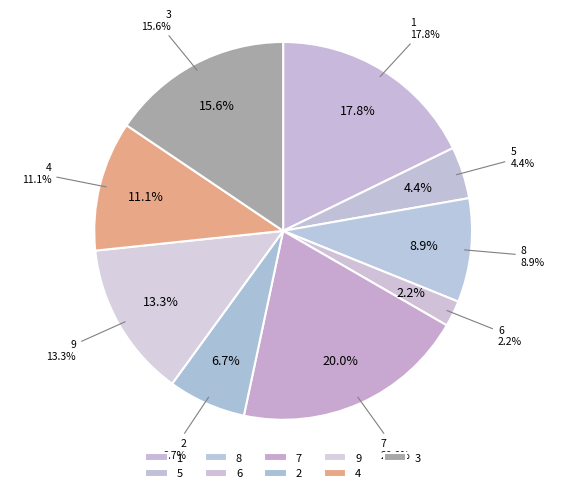

To the nearest percent, what percentage of the pie is 9?

13%